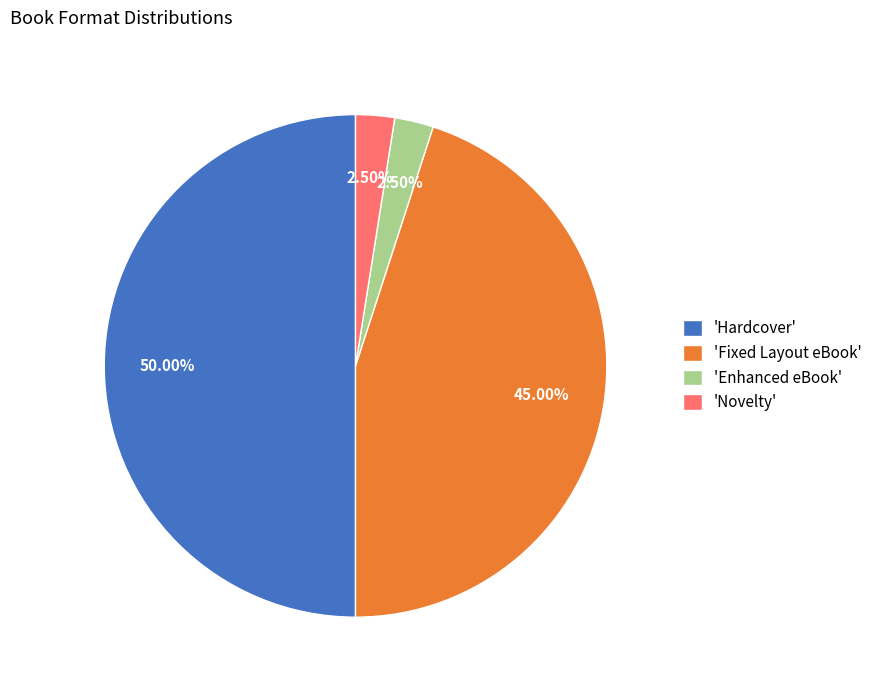

Is 'Enhanced eBook' the majority of the pie?

No